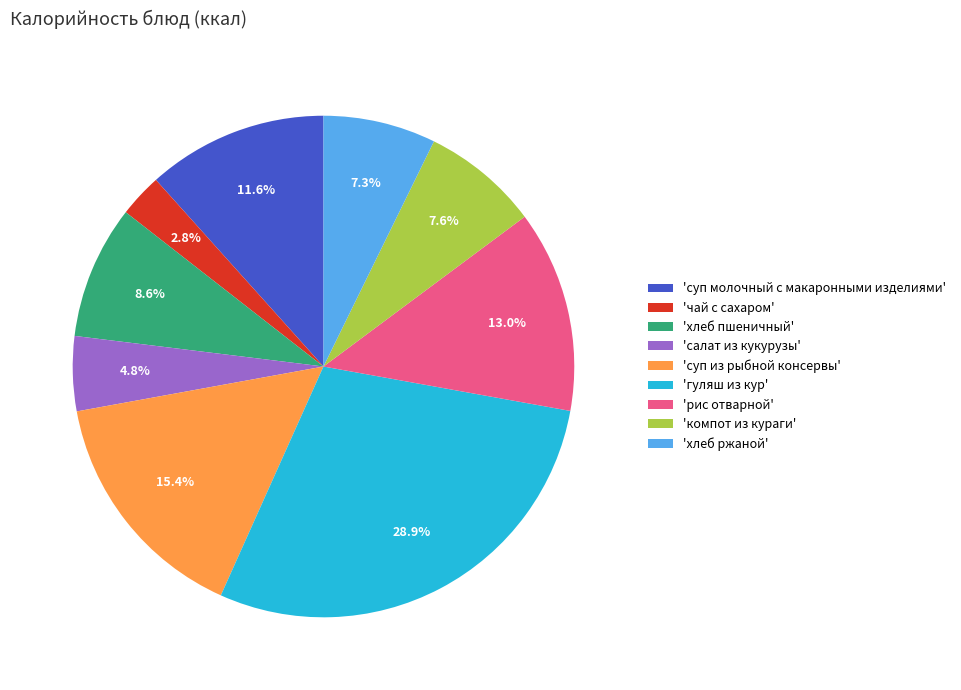

Combined, what portion of the pie is 'хлеб пшеничный' and 'гуляш из кур'?

37.5%